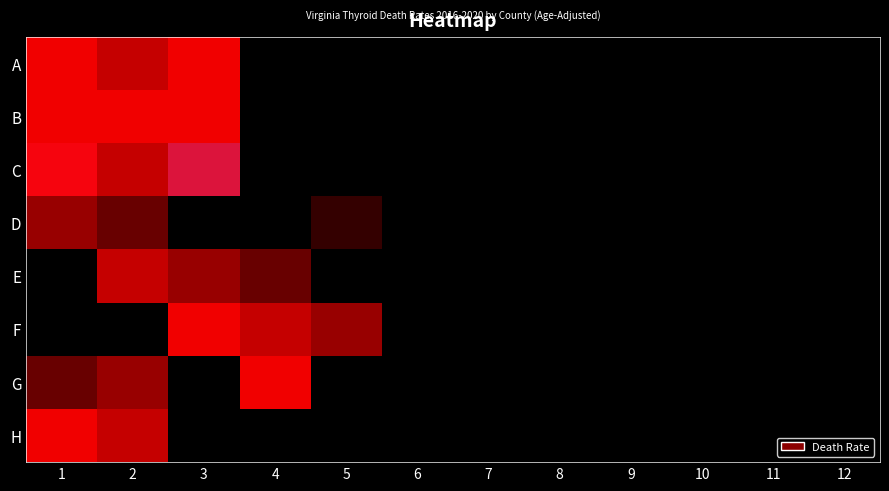

How many data points does each series have?

12